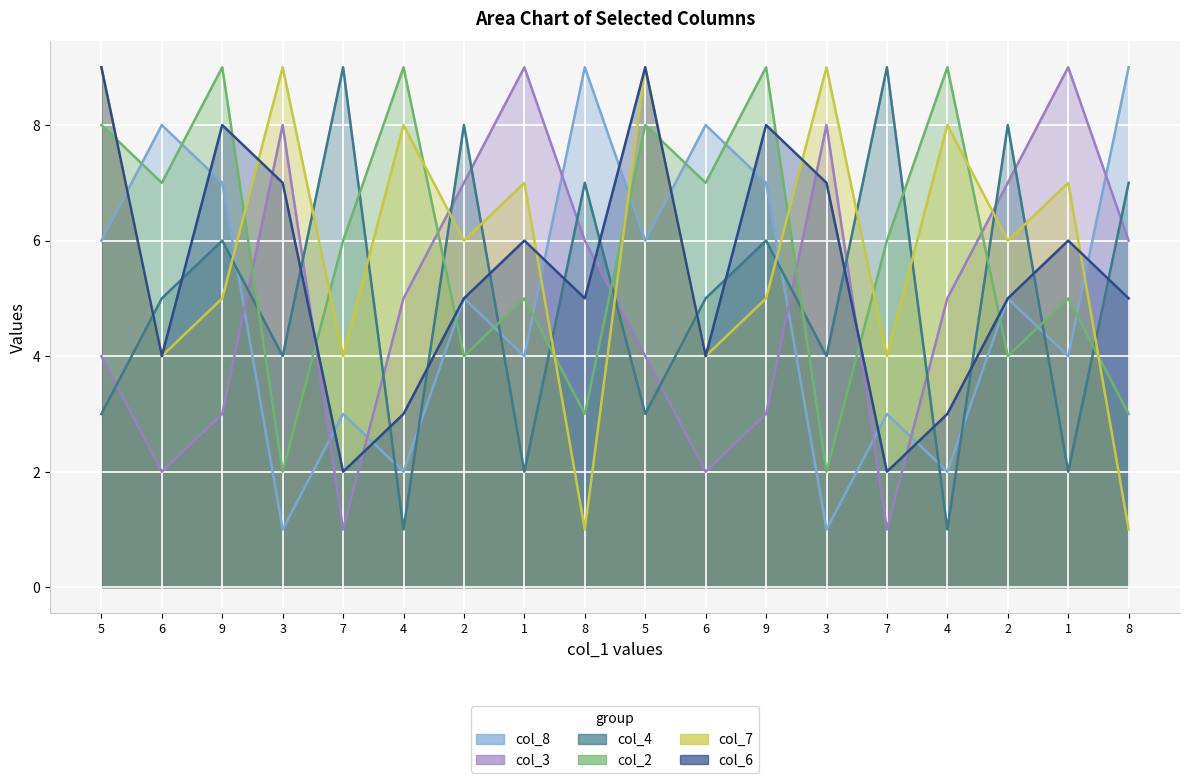

What is the label of the 5th point from the right?

7